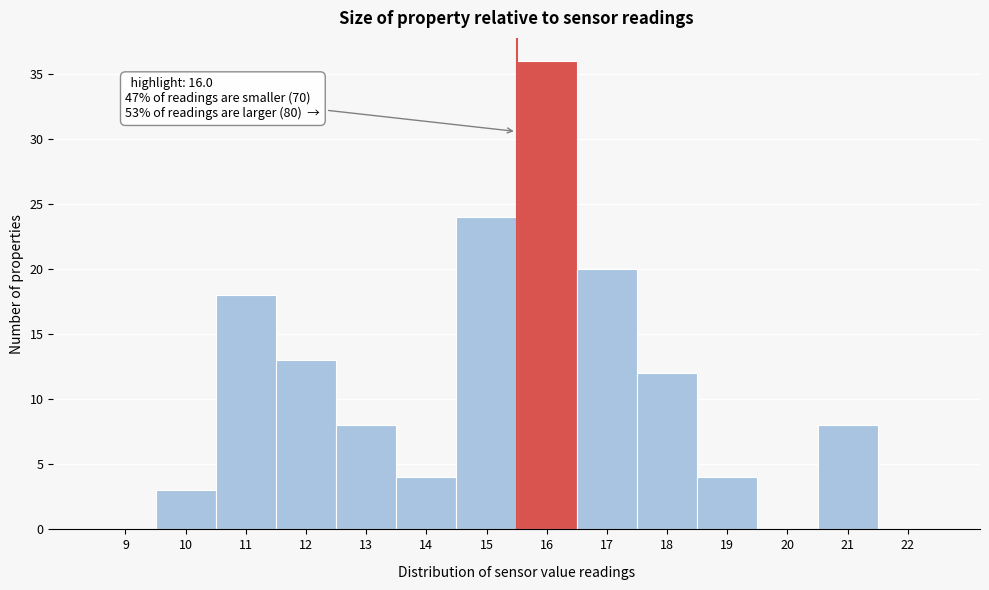

Reading left to right, transcribe all the data shown in this chart.

9=0	10=3	11=18	12=13	13=8	14=4	15=24	16=36	17=20	18=12	19=4	20=0	21=8	22=0